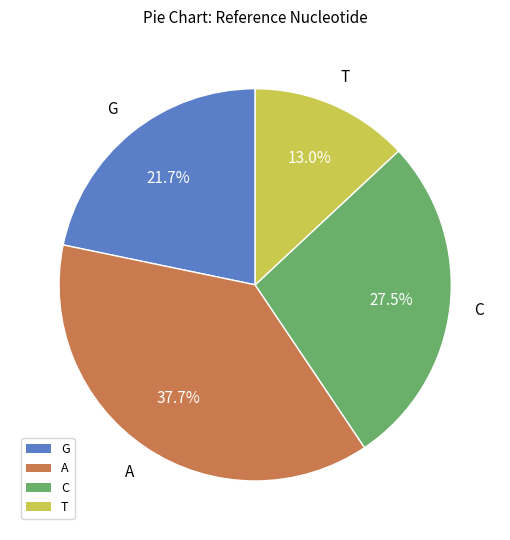

Between T and C, which is larger?

C